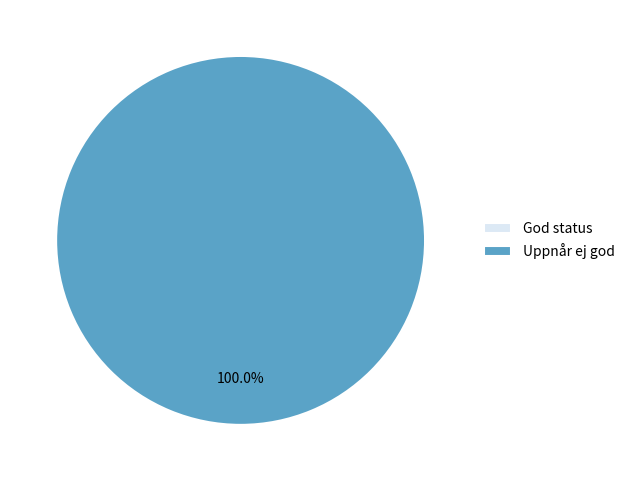

True or false: God status (2009) accounts for 0% of the total.

True